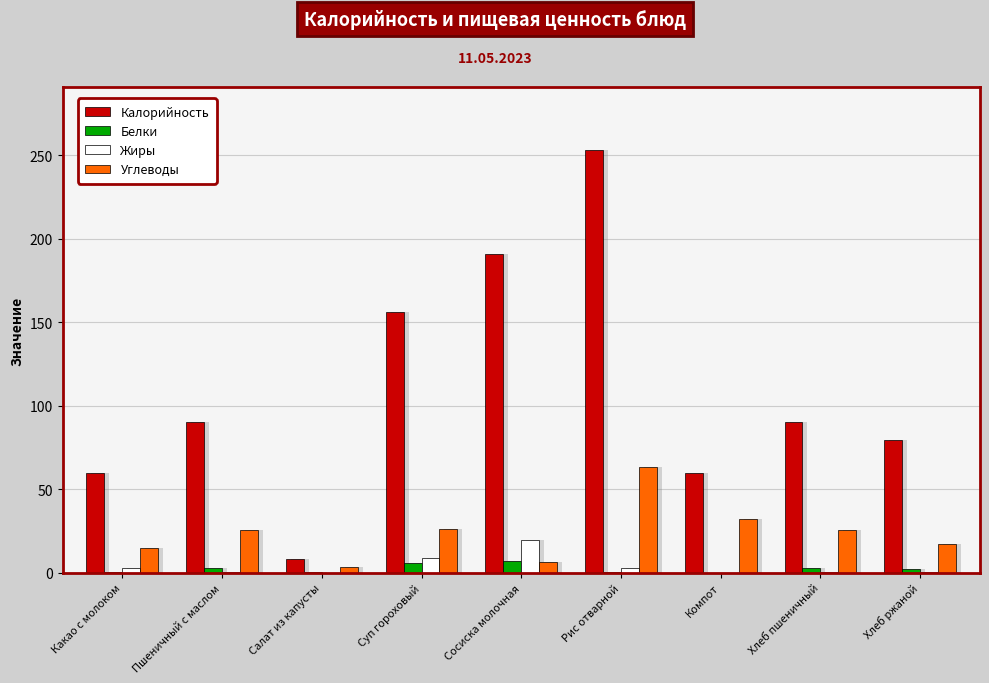

Reading left to right, list all the values displayed in this chart.

Калорийность: 60.0	90.4	8.3	156.0	191.0	253.0	60.0	90.4	79.6
Белки: 0.3	3.0	0.3	5.7	7.3	0.4	0.0	3.0	2.2
Жиры: 3.2	0.4	0.1	9.1	19.7	3.1	0.0	0.4	0.4
Углеводы: 15.2	25.7	3.5	26.3	6.3	63.4	32.0	25.7	17.3